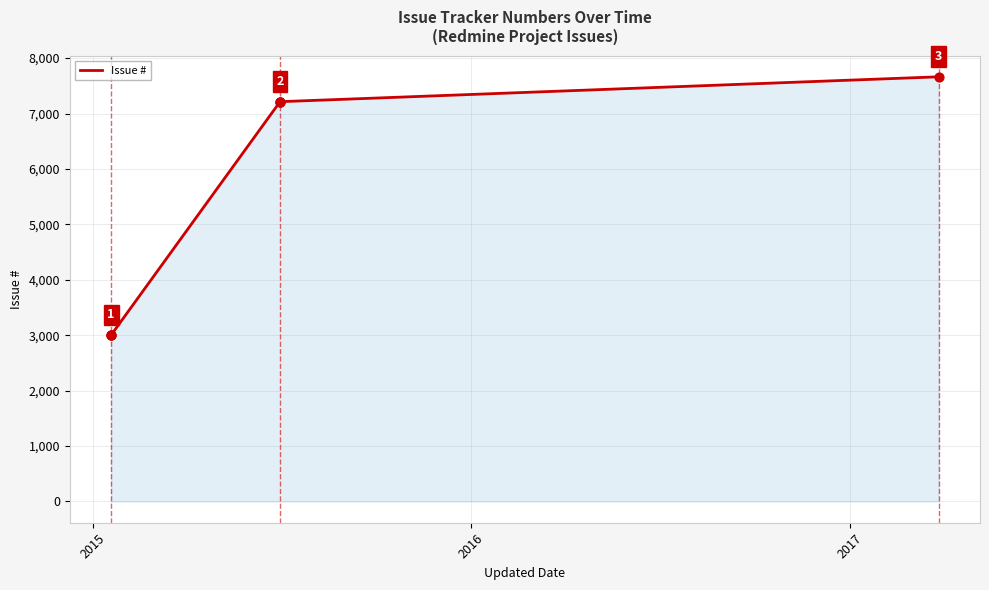

Which has a higher value, 2017 or 2016?

2017